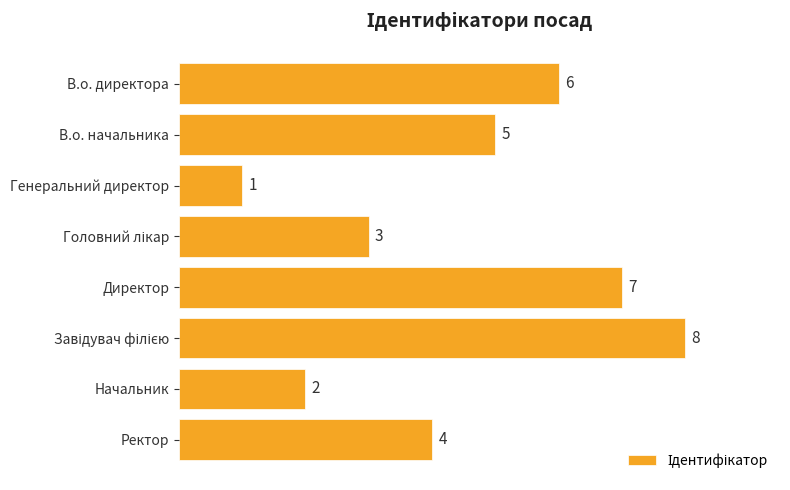

What is the greatest value displayed?

8